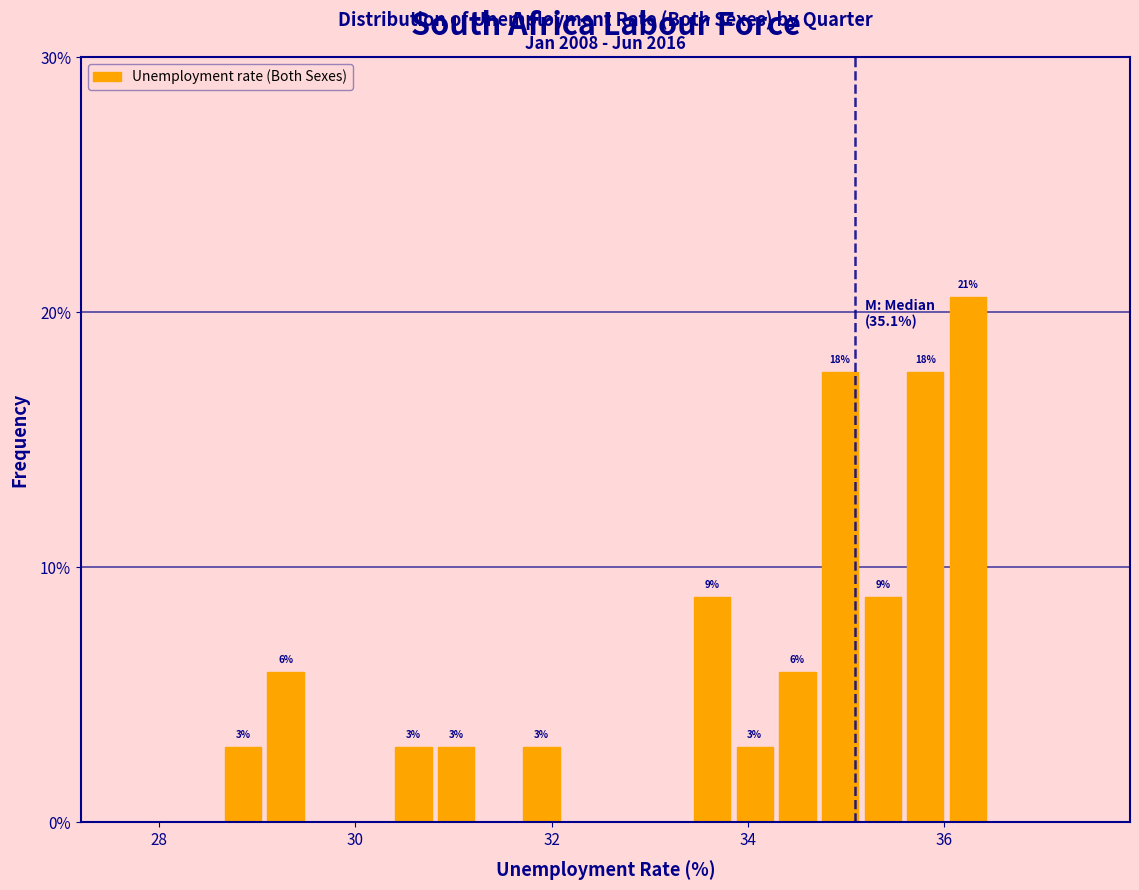

Around what value on the x-axis is the tallest bar? Give the approximate position of its centre, as read against the axis.

36.2